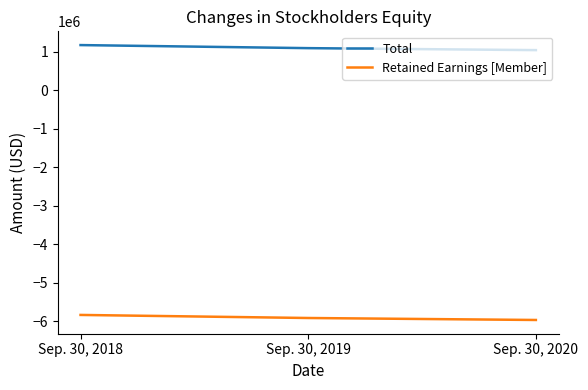

What is the sum of all Total values?

3328551